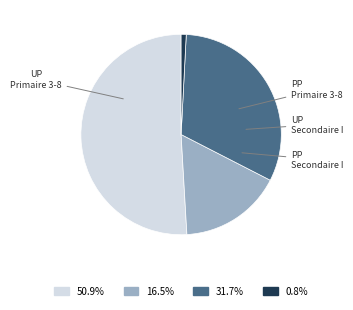

How many segments does this pie chart have?

4